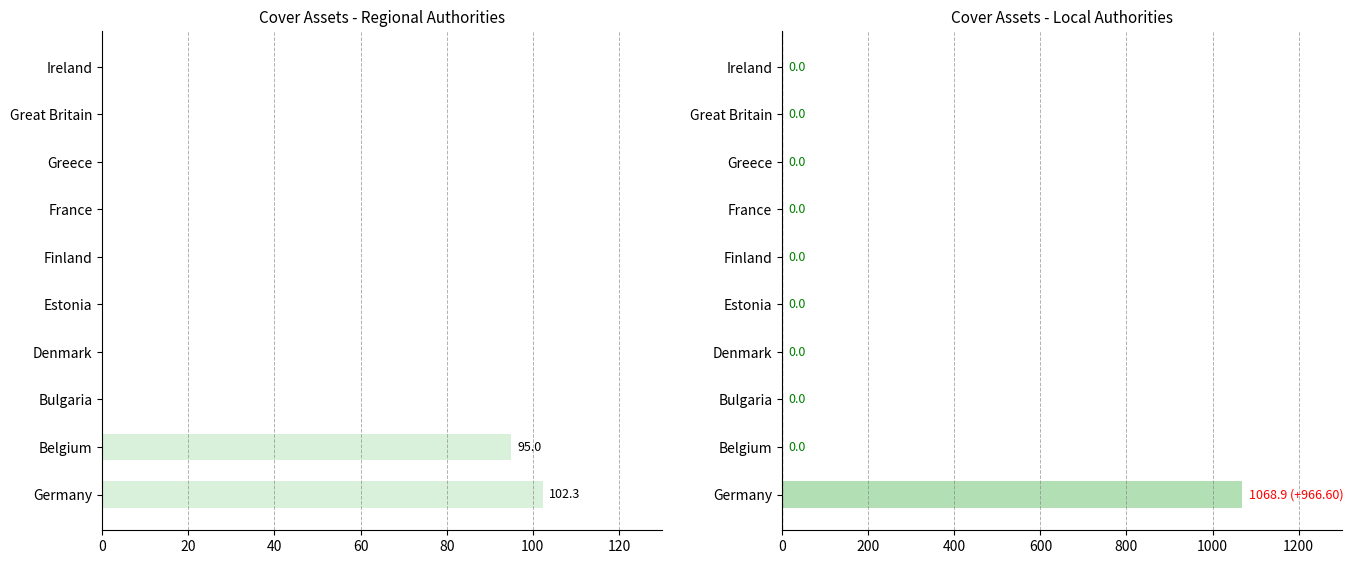

What is the difference between the second highest and second lowest values in the Regional authorities series?

95.0